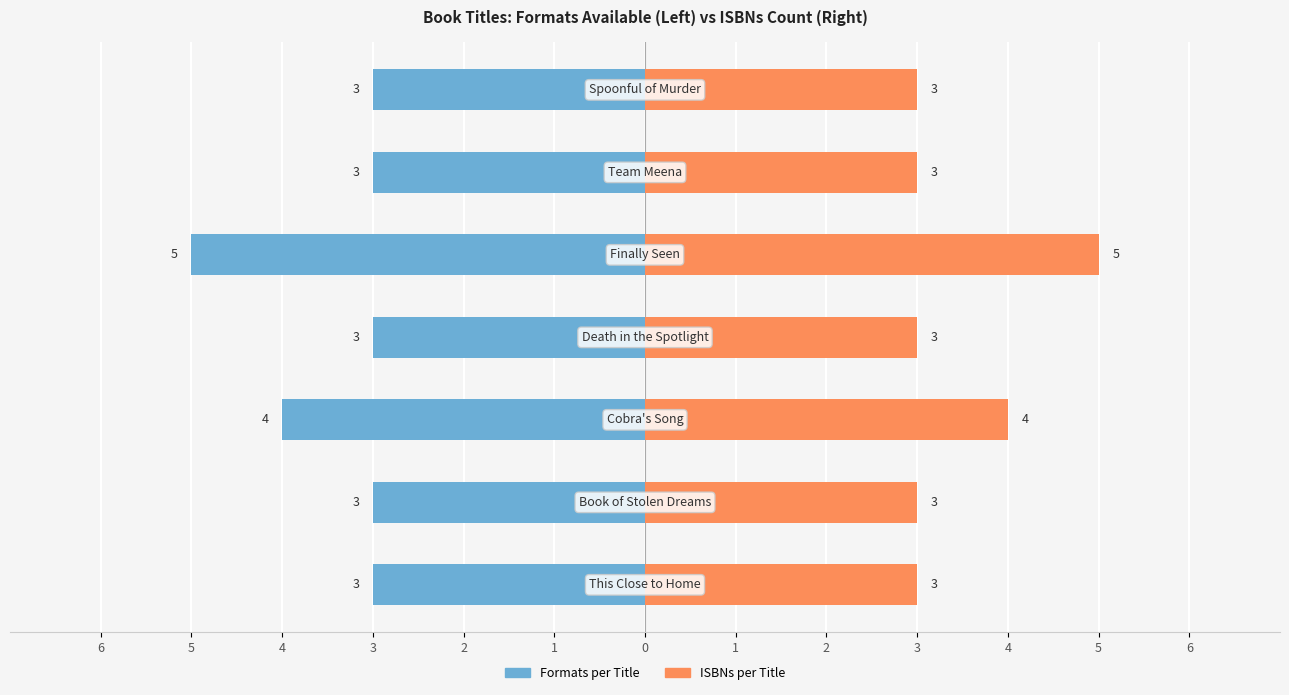

How many data points does each series have?

7